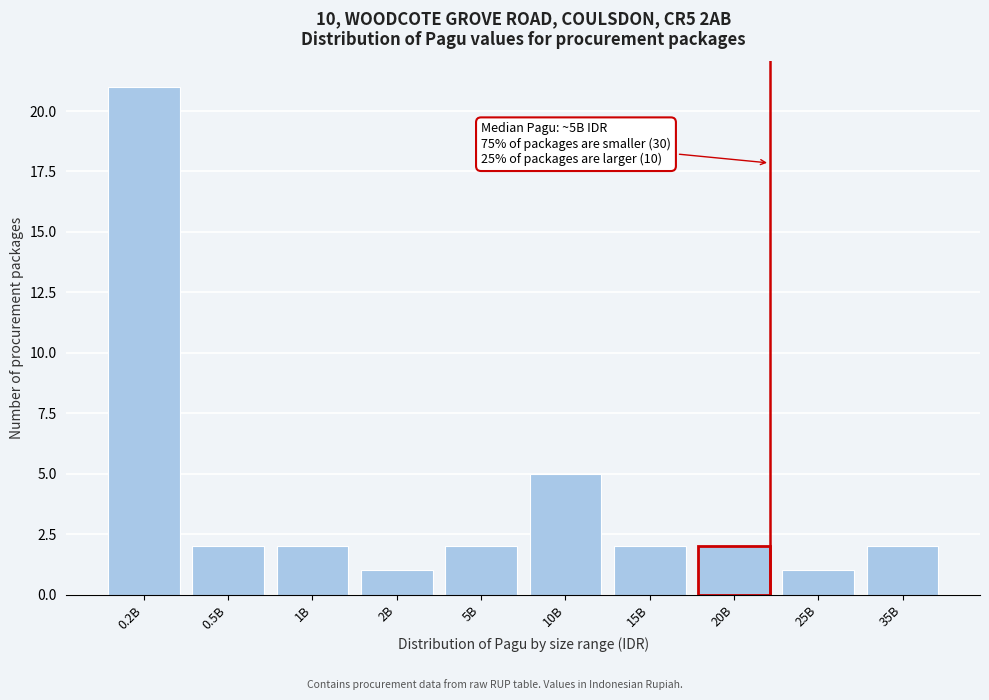

Reading right to left, transcribe all the data shown in this chart.

2	1	2	2	5	2	1	2	2	21